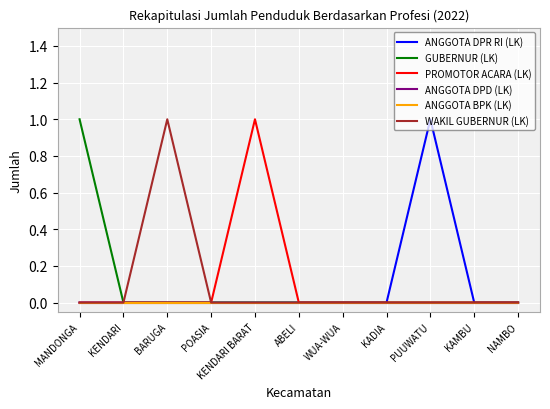

Does the chart display data point markers on the line(s)?

No